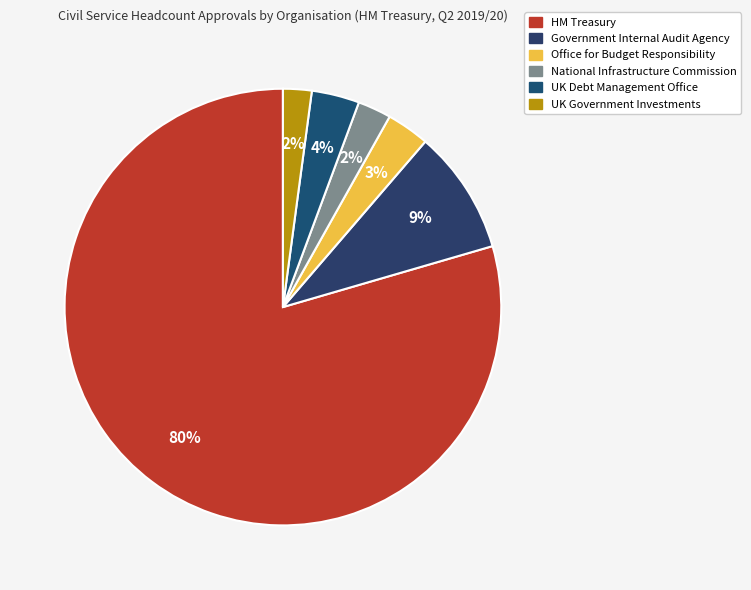

To the nearest percent, what is the combined percentage of HM Treasury and Office for Budget Responsibility?

83%